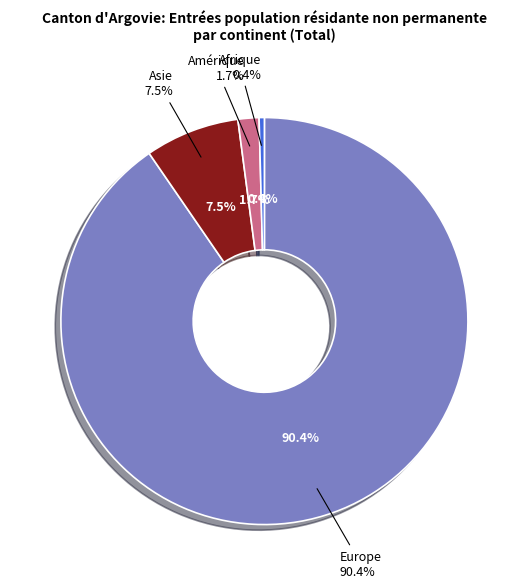

To the nearest percent, what is the difference between the largest and smallest slice percentages?

90%